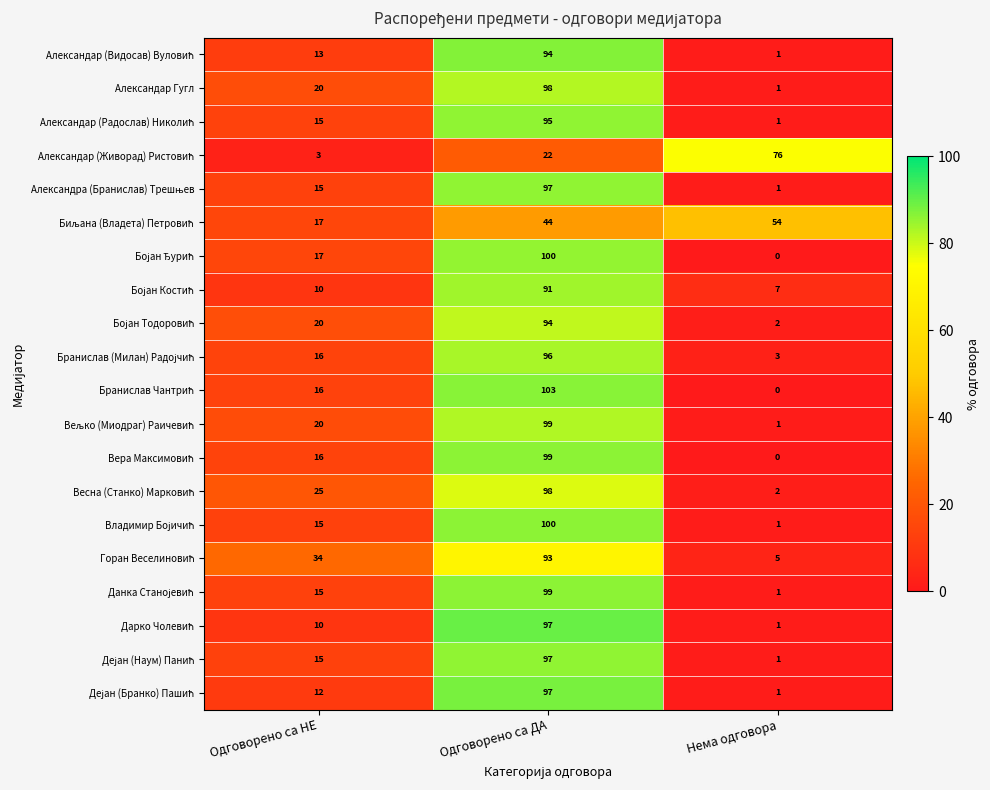

What is the difference between the highest and lowest values at Одговорено са ДА?

81